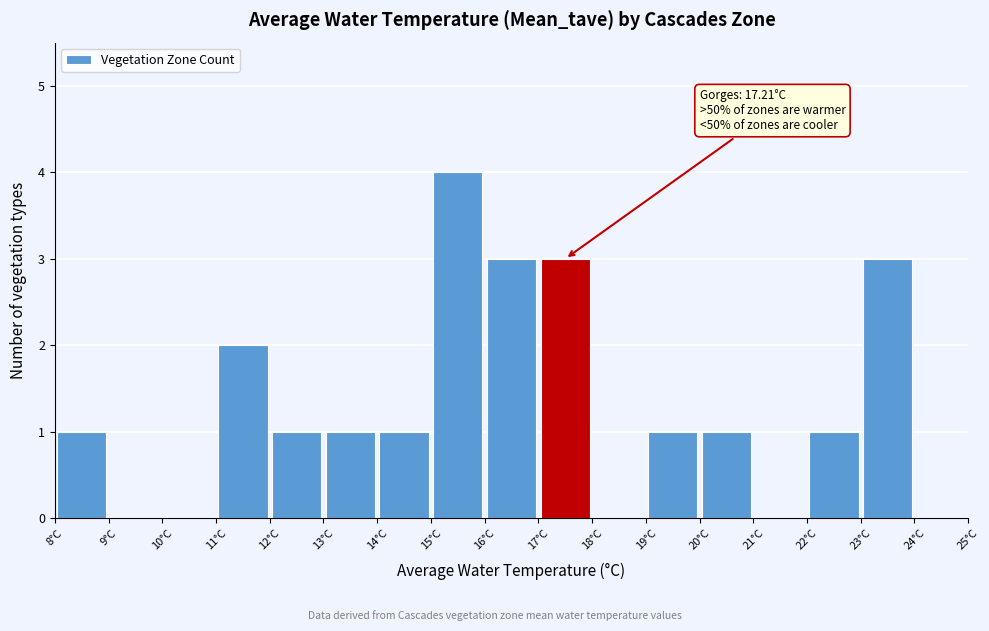

Over which range of the x-axis is the bar tallest?

15 to 16